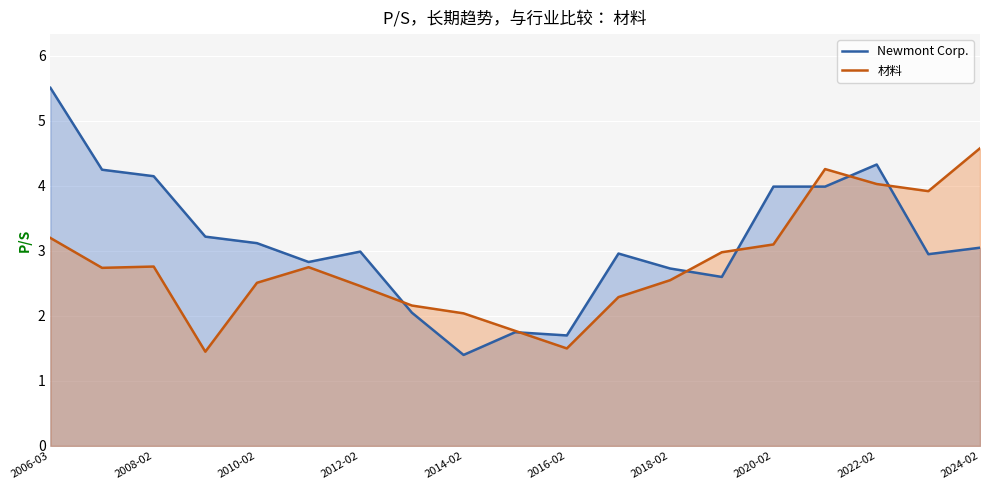

Is it true that 材料 equals 4.0 at 2022-02?

True